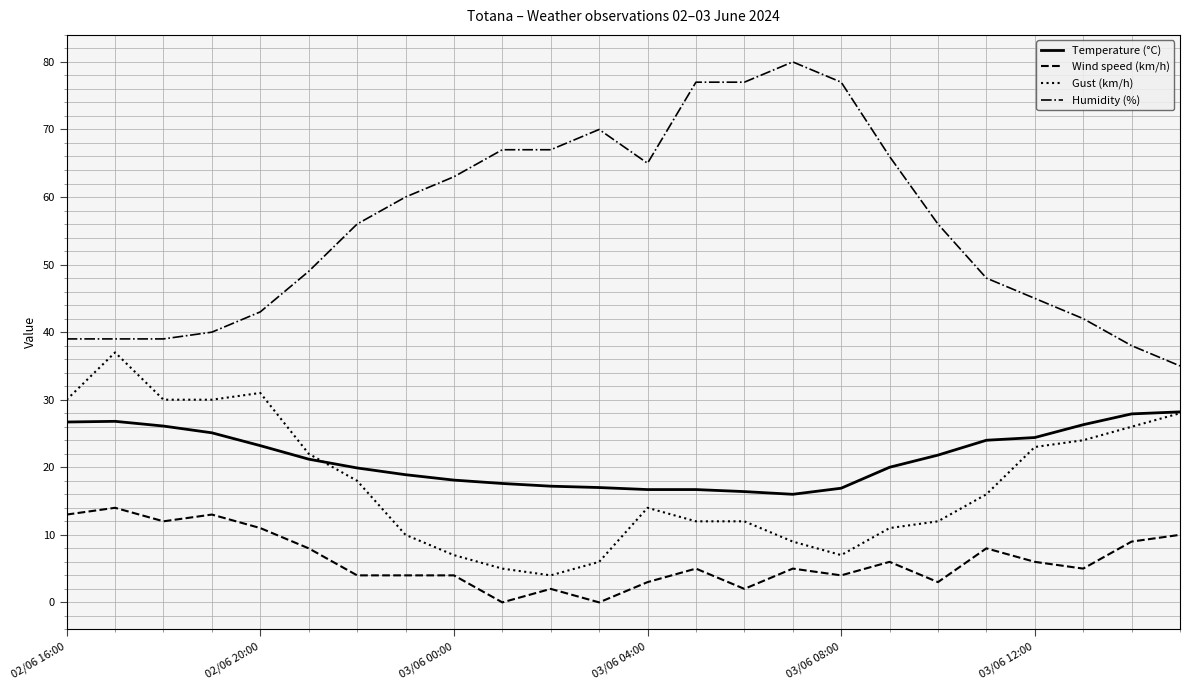

Rank the series by their maximum value, from highest to lowest.

Humidity (%), Gust (km/h), Temperature (°C), Wind speed (km/h)